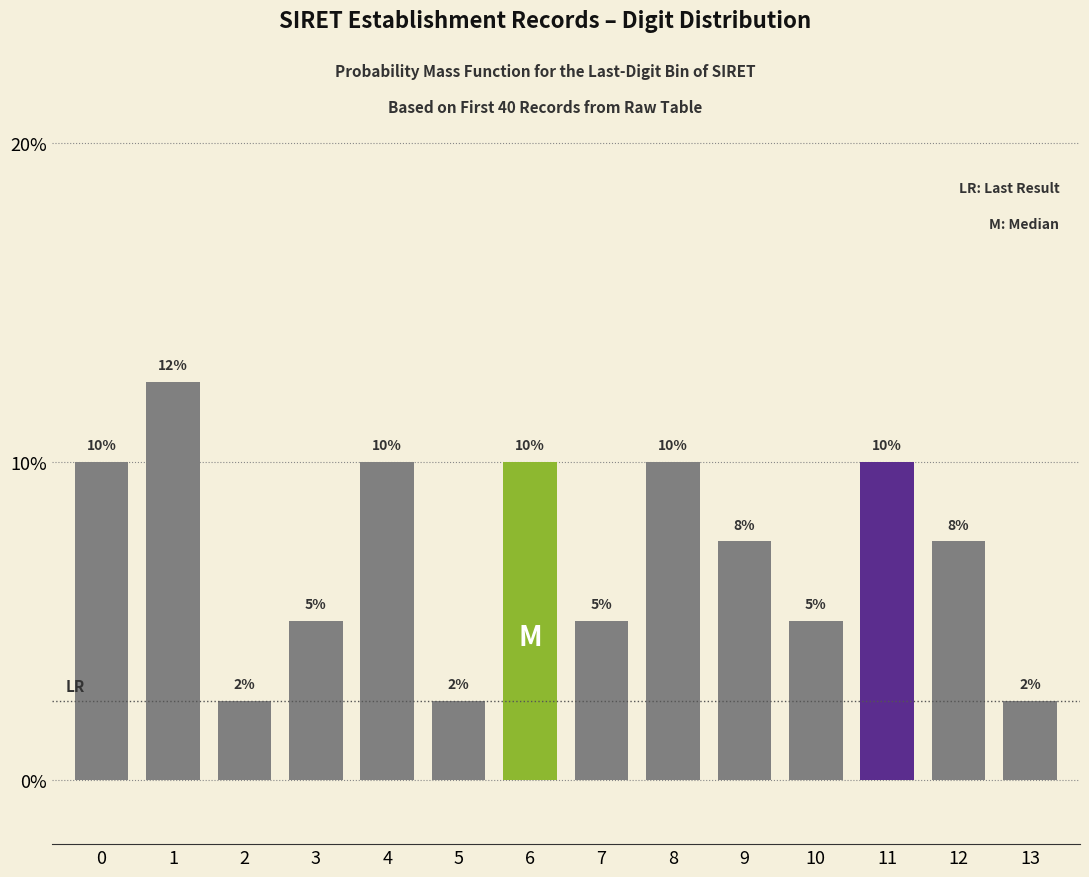

Approximately how many times larger is the value at 5 compared to 13?

1.0